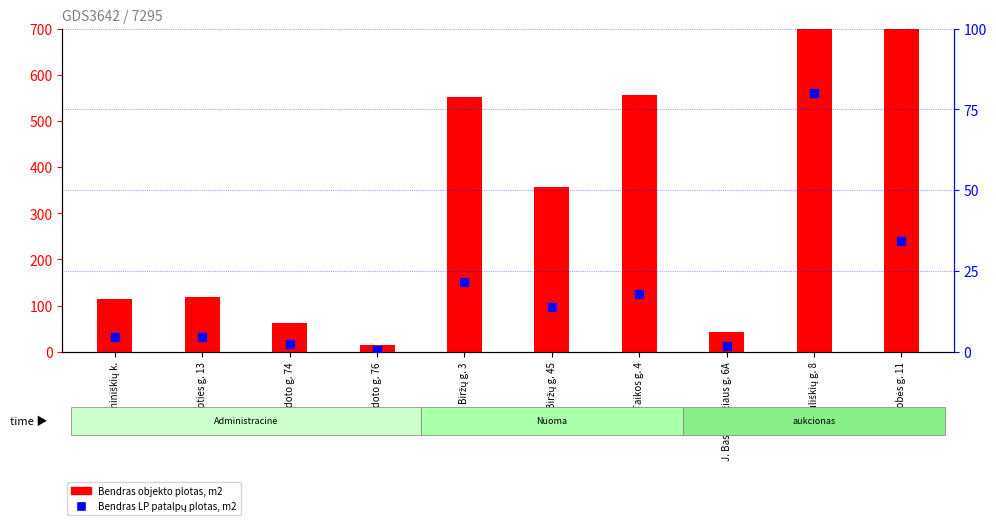

What is the total value across all series at Biruliškių g. 8?

780.0